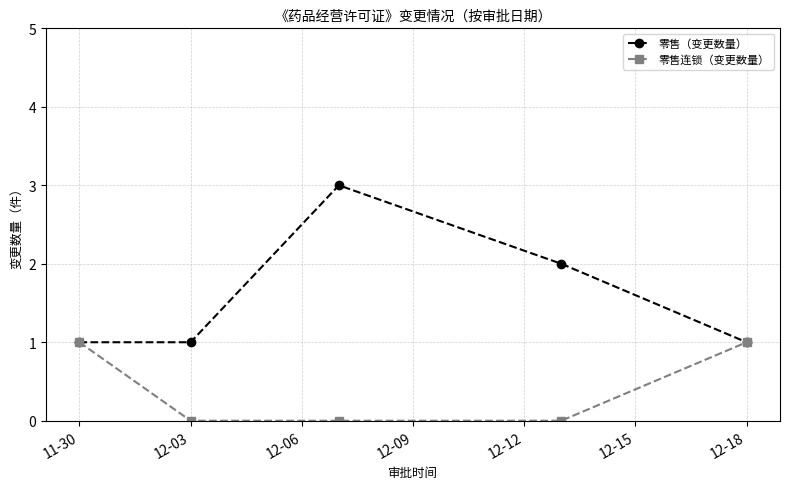

What is the value of the 零售（变更数量） point at the 4th from the left?

2